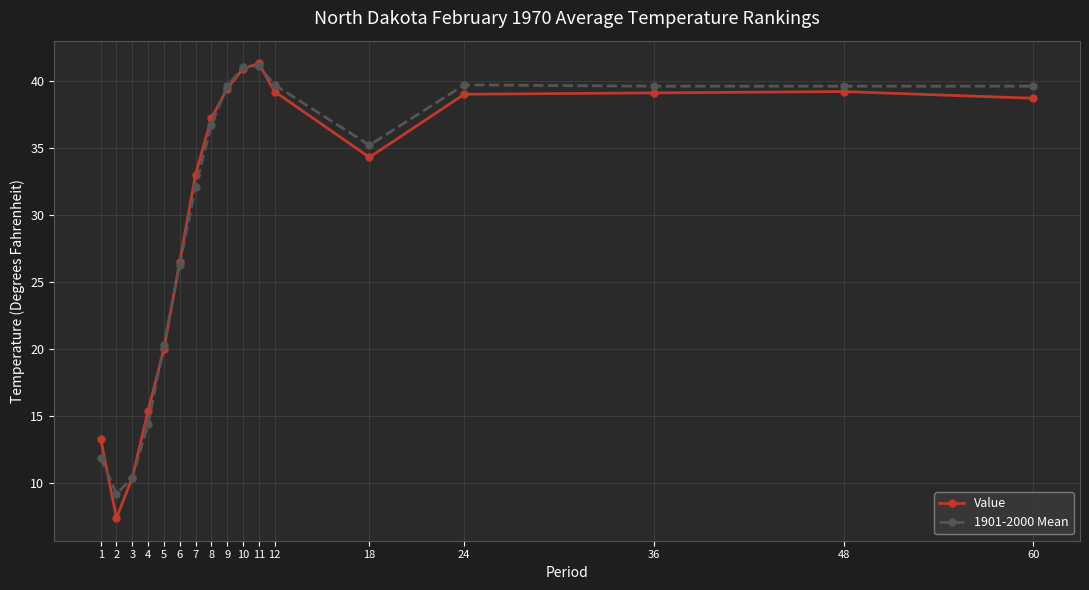

True or false: Value has a value of 14.5 at 24.

False